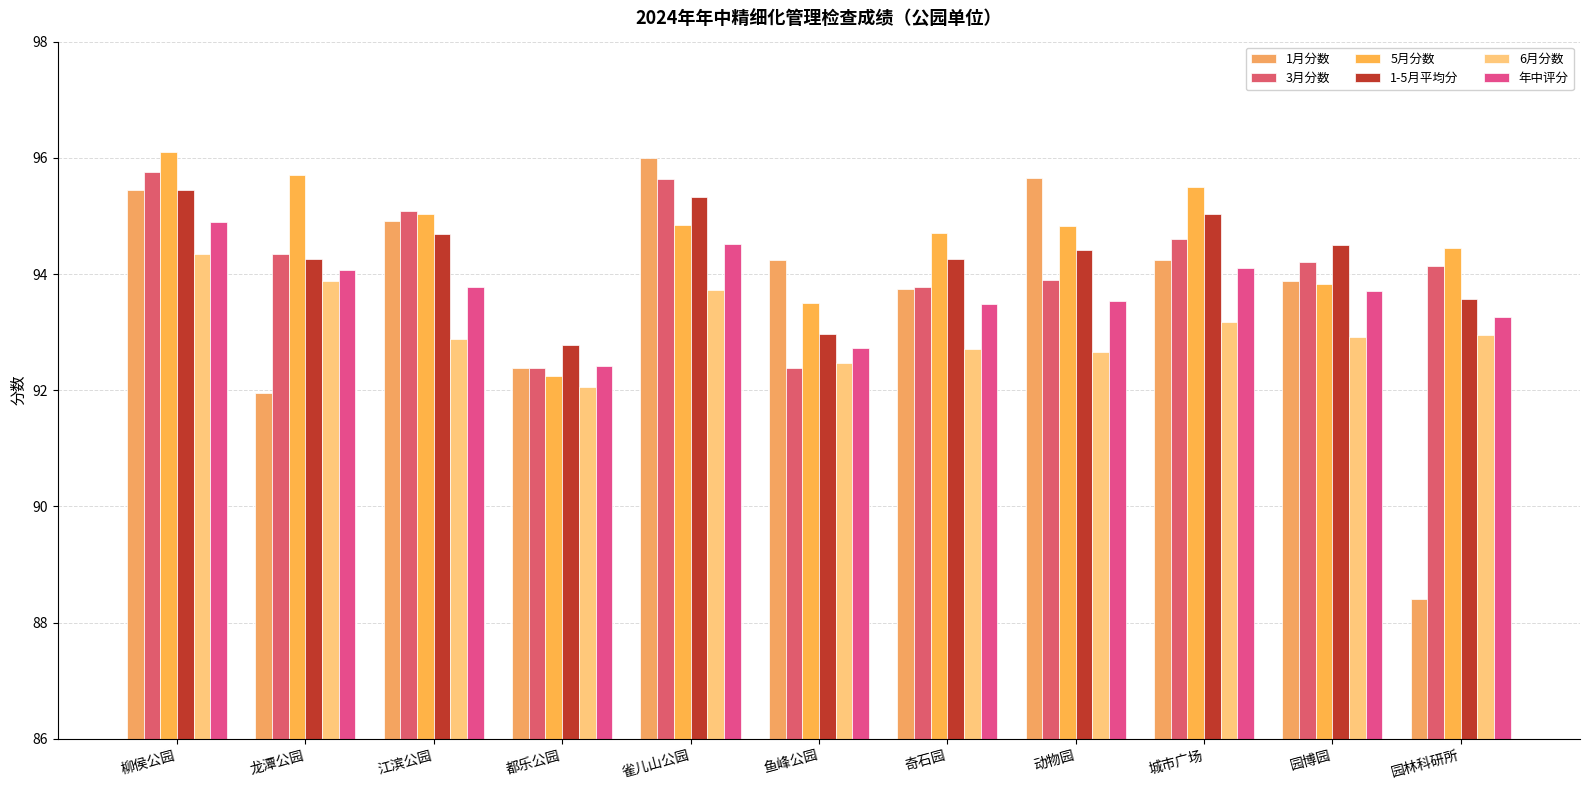

What is the label of the 3rd bar from the right?

城市广场